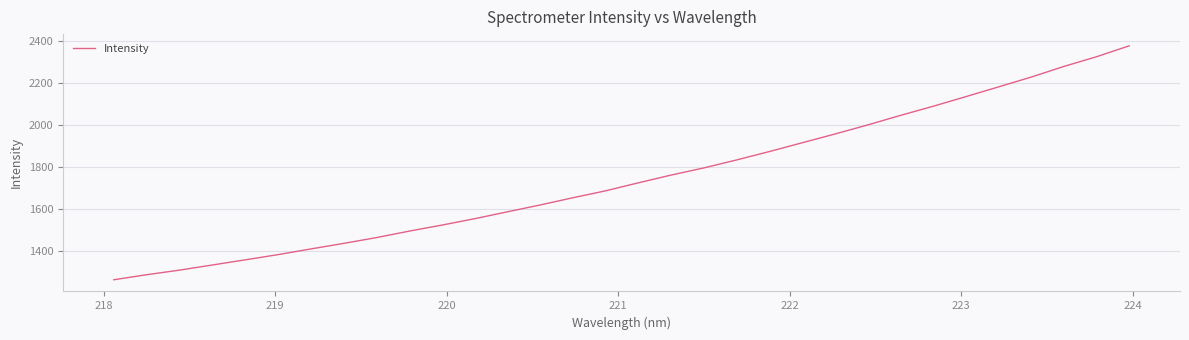

What is the difference between the maximum and minimum values?

1116.5